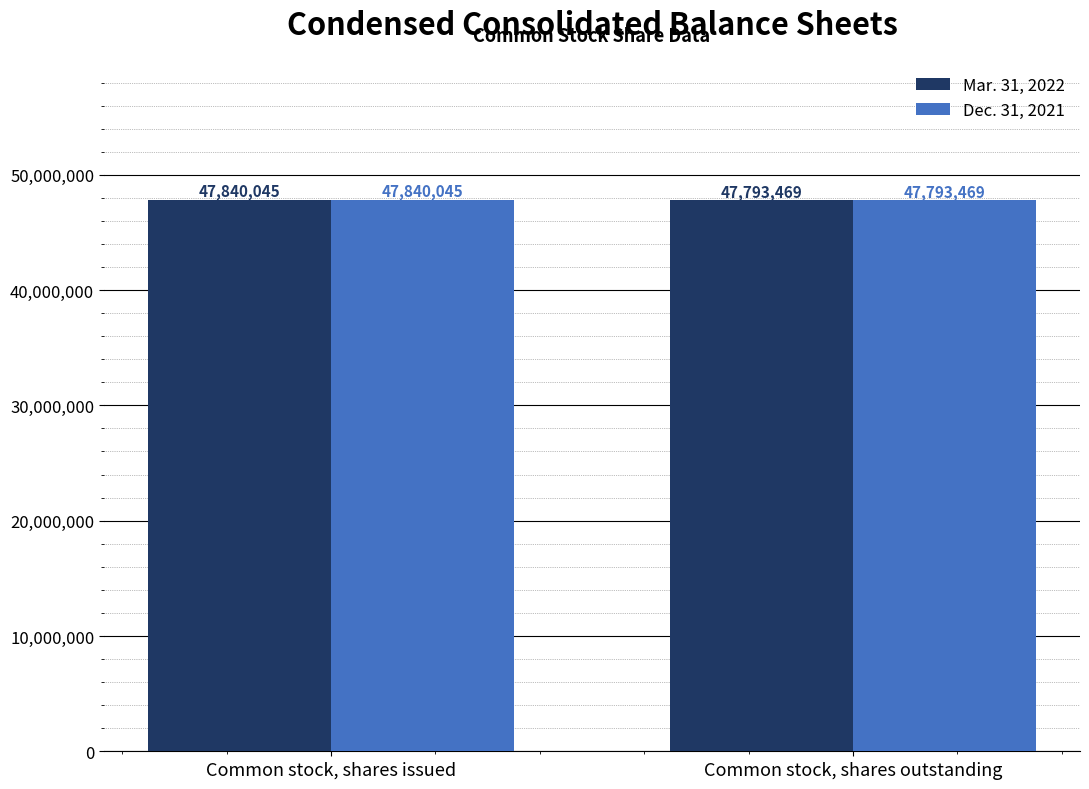

Reading left to right, extract all data points from this chart.

Mar. 31, 2022: 47840045	47793469
Dec. 31, 2021: 47840045	47793469